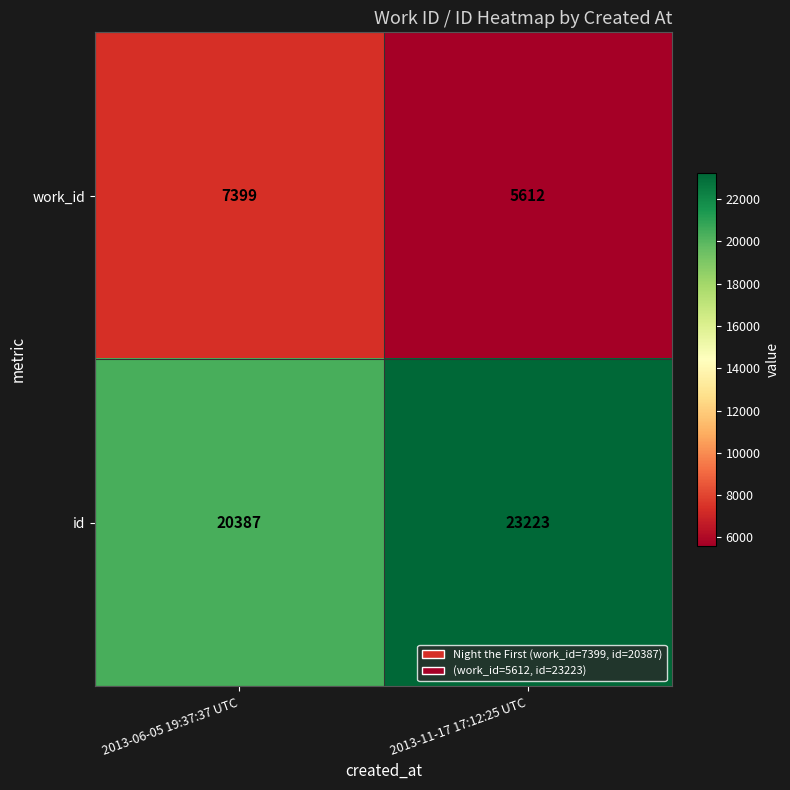

What is the approximate value of work_id at 2013-11-17 17:12:25 UTC, to the nearest 10?

5610